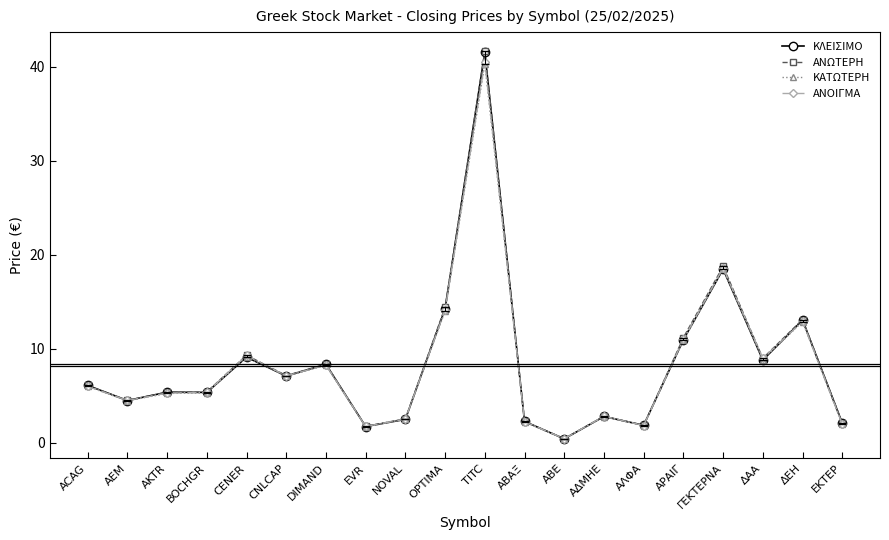

Is this an area chart (filled region under the line)?

No